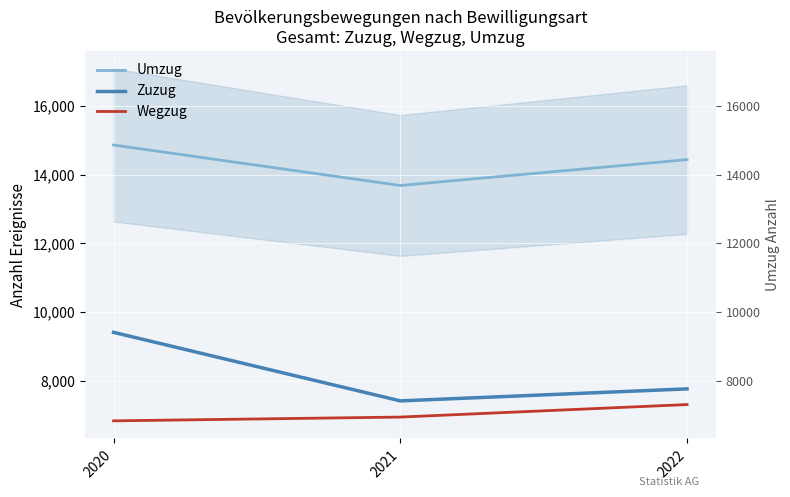

True or false: Wegzug has a value of 7301 at 2022.

True